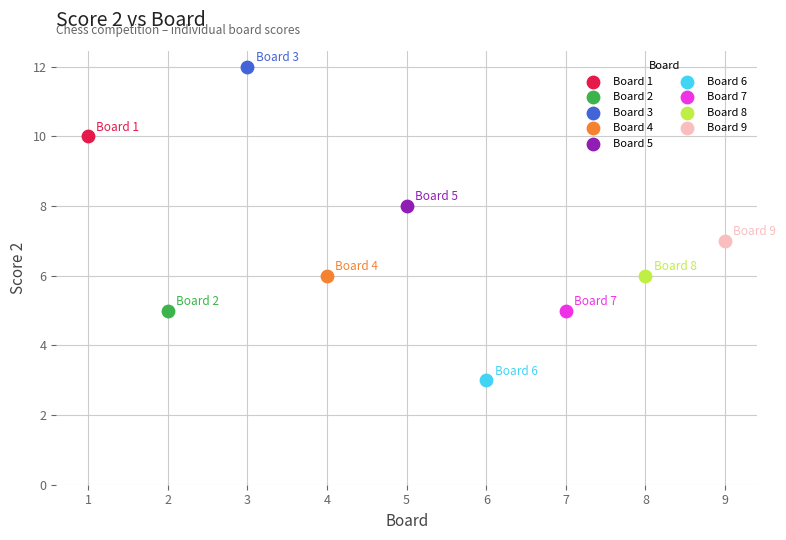

Which series contains the highest Y value?

Board 3